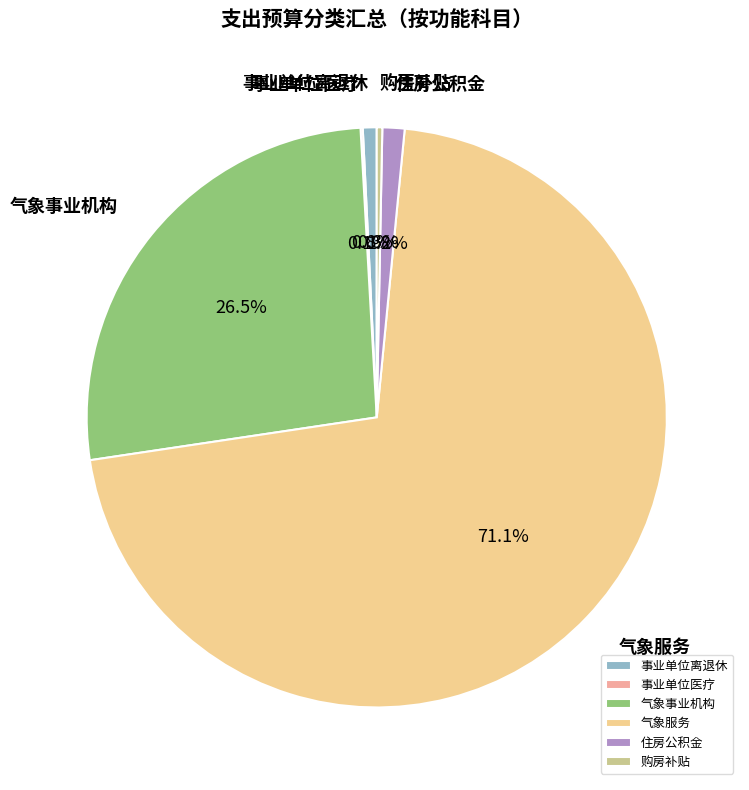

Approximately how many times larger is the value at 气象服务 compared to 事业单位离退休?

92.3